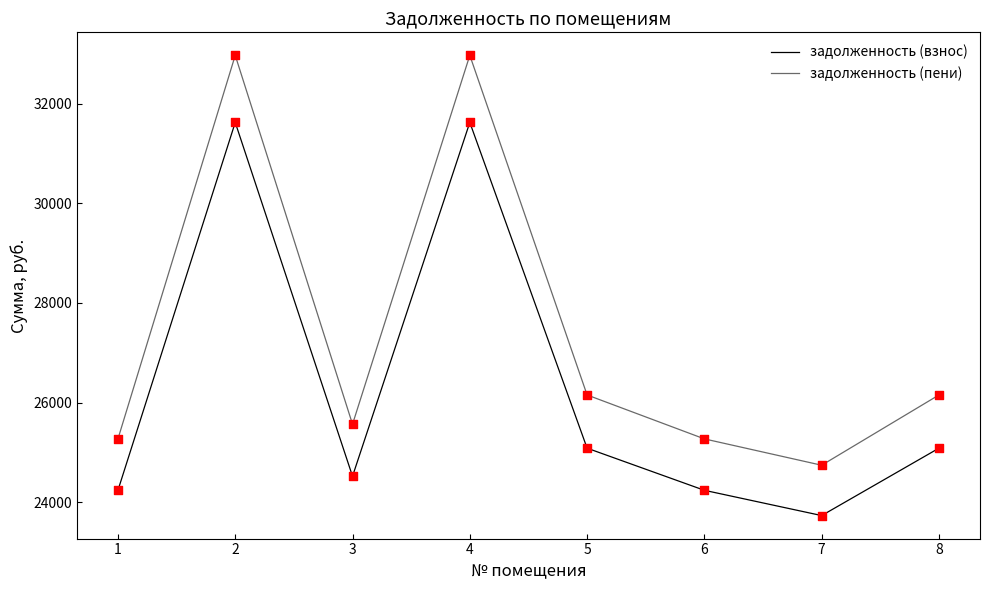

What are all the series names shown in the legend?

задолженность (взнос), задолженность (пени)